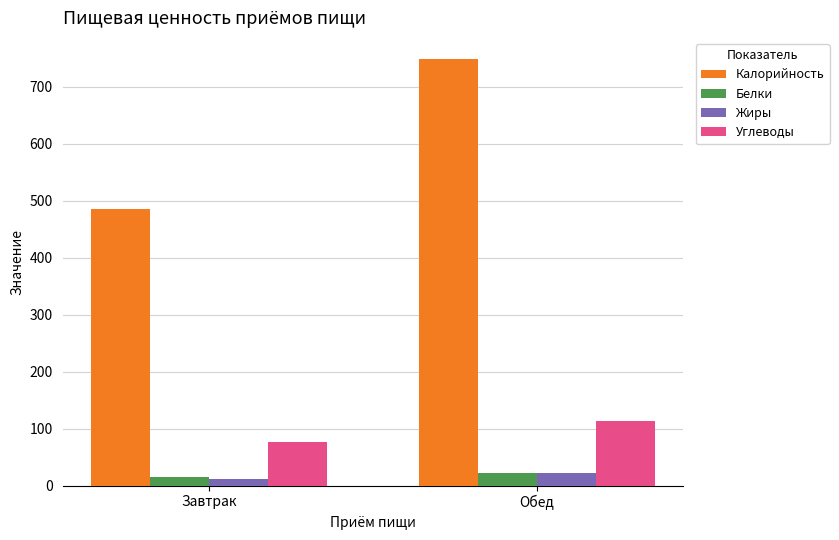

How many values in the Калорийность series are below 747?

1